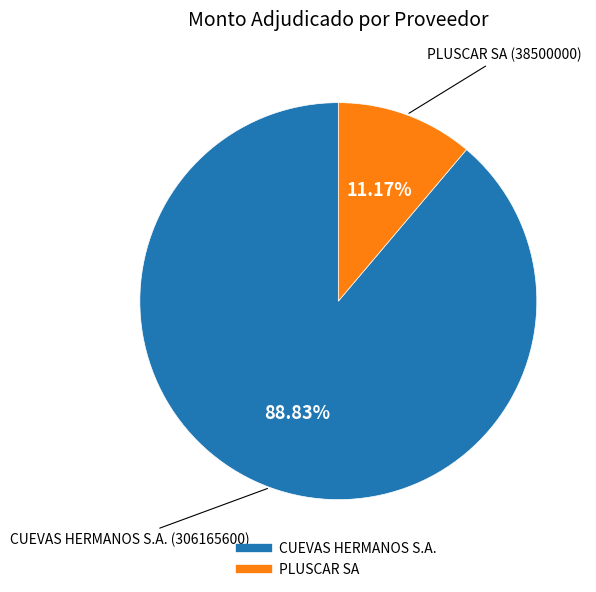

Does any single category account for the majority?

Yes